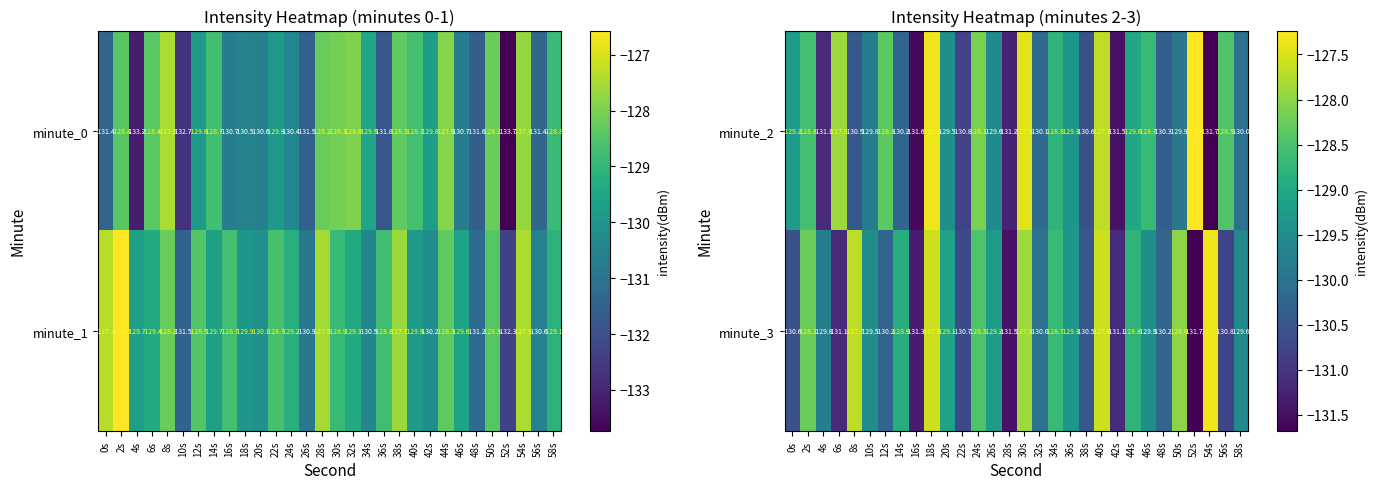

What is the maximum value for minute_3?

-127.3